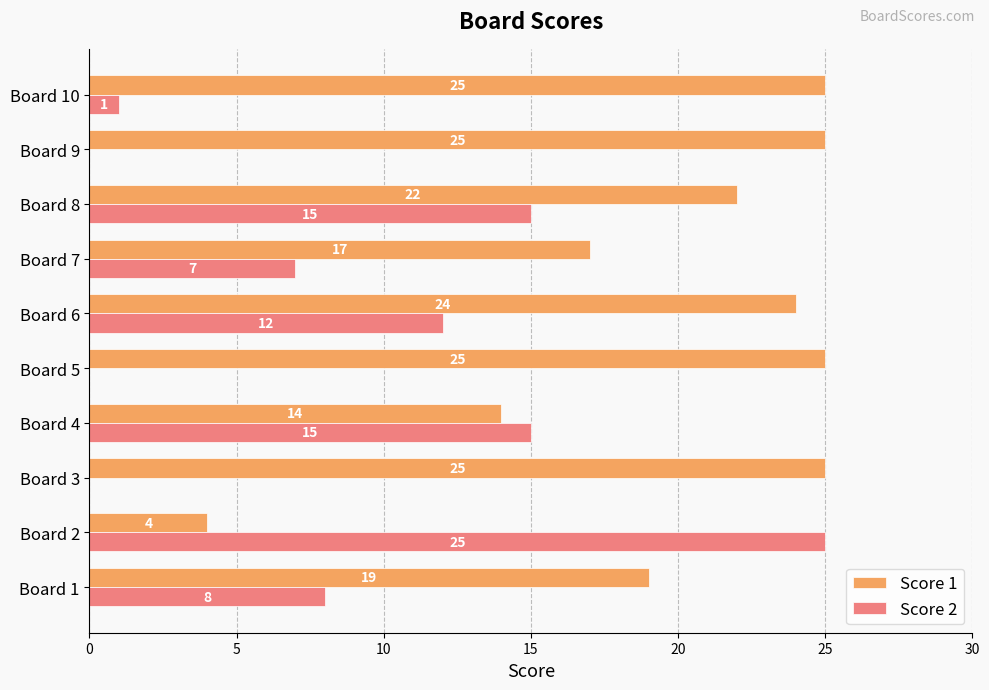

What is the approximate value of Score 1 at Board 3?

25